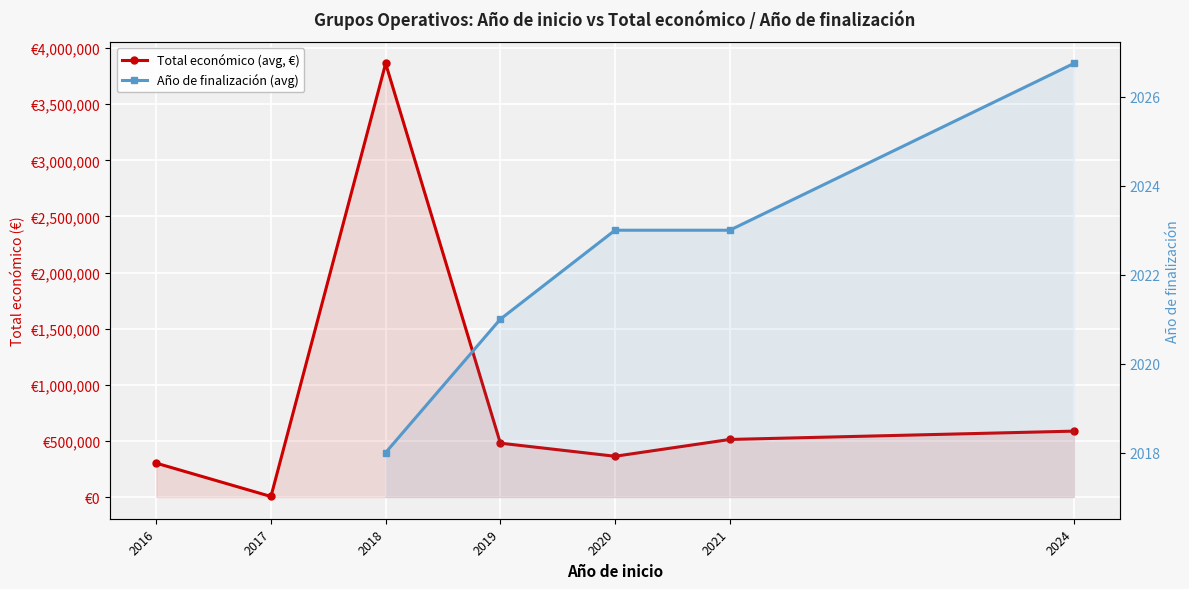

True or false: the data has more than 1 interior local peaks.

False